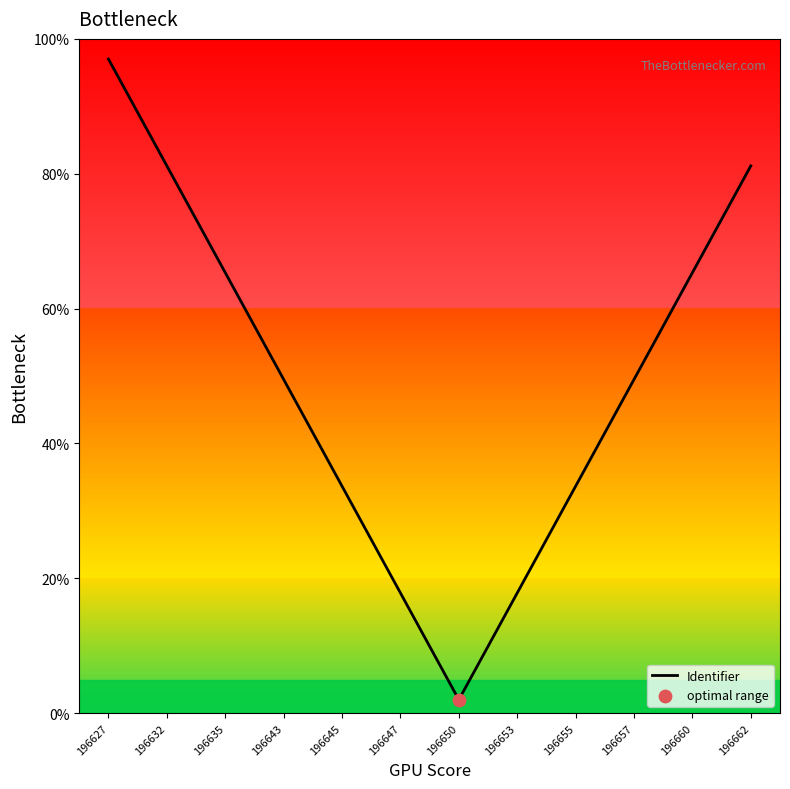

Approximately how many times larger is the value at 196662 compared to 196632?

1.0